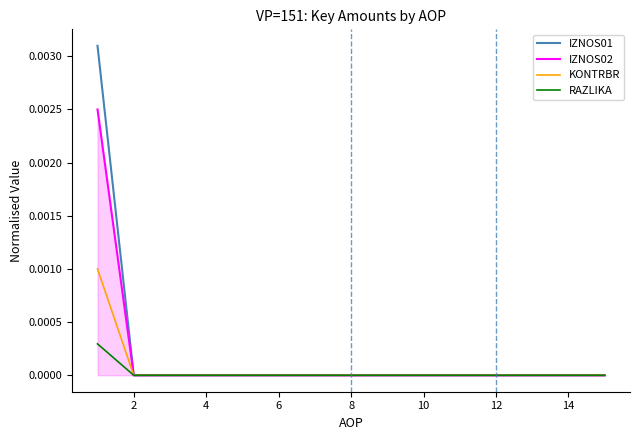

Which series has the widest spread of values?

IZNOS01